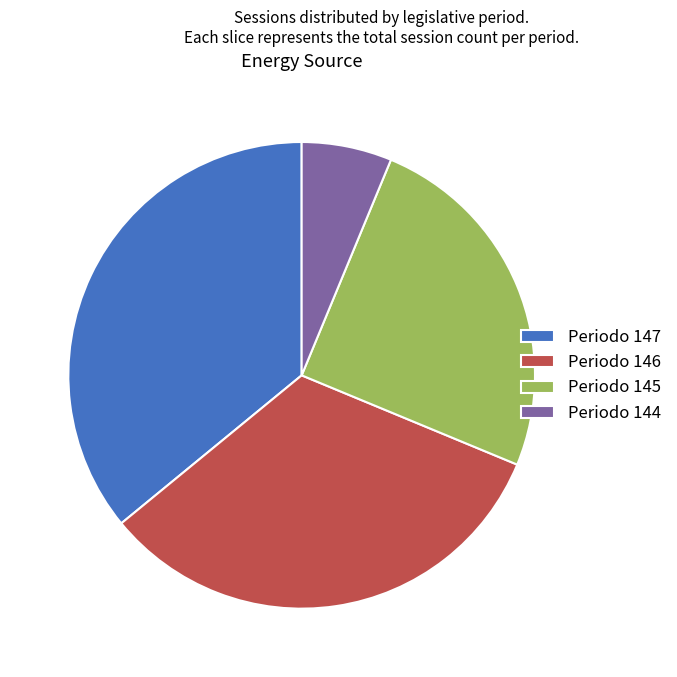

True or false: Periodo 144 accounts for 6% of the total.

True